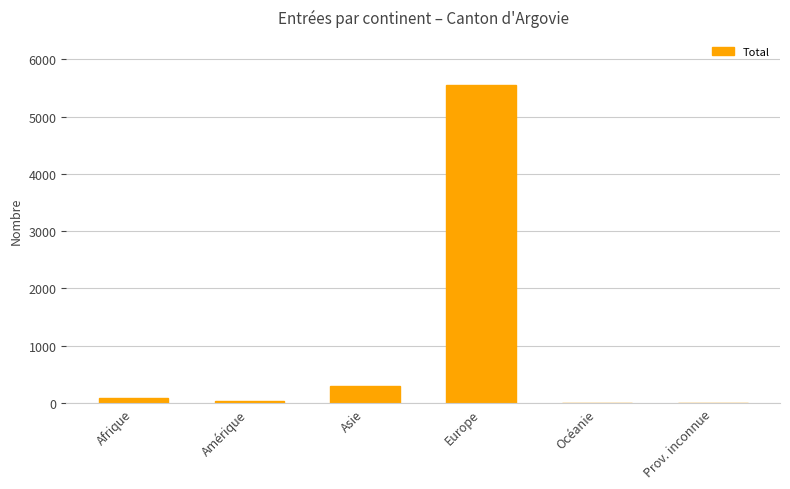

What is the sum of all values?

5992